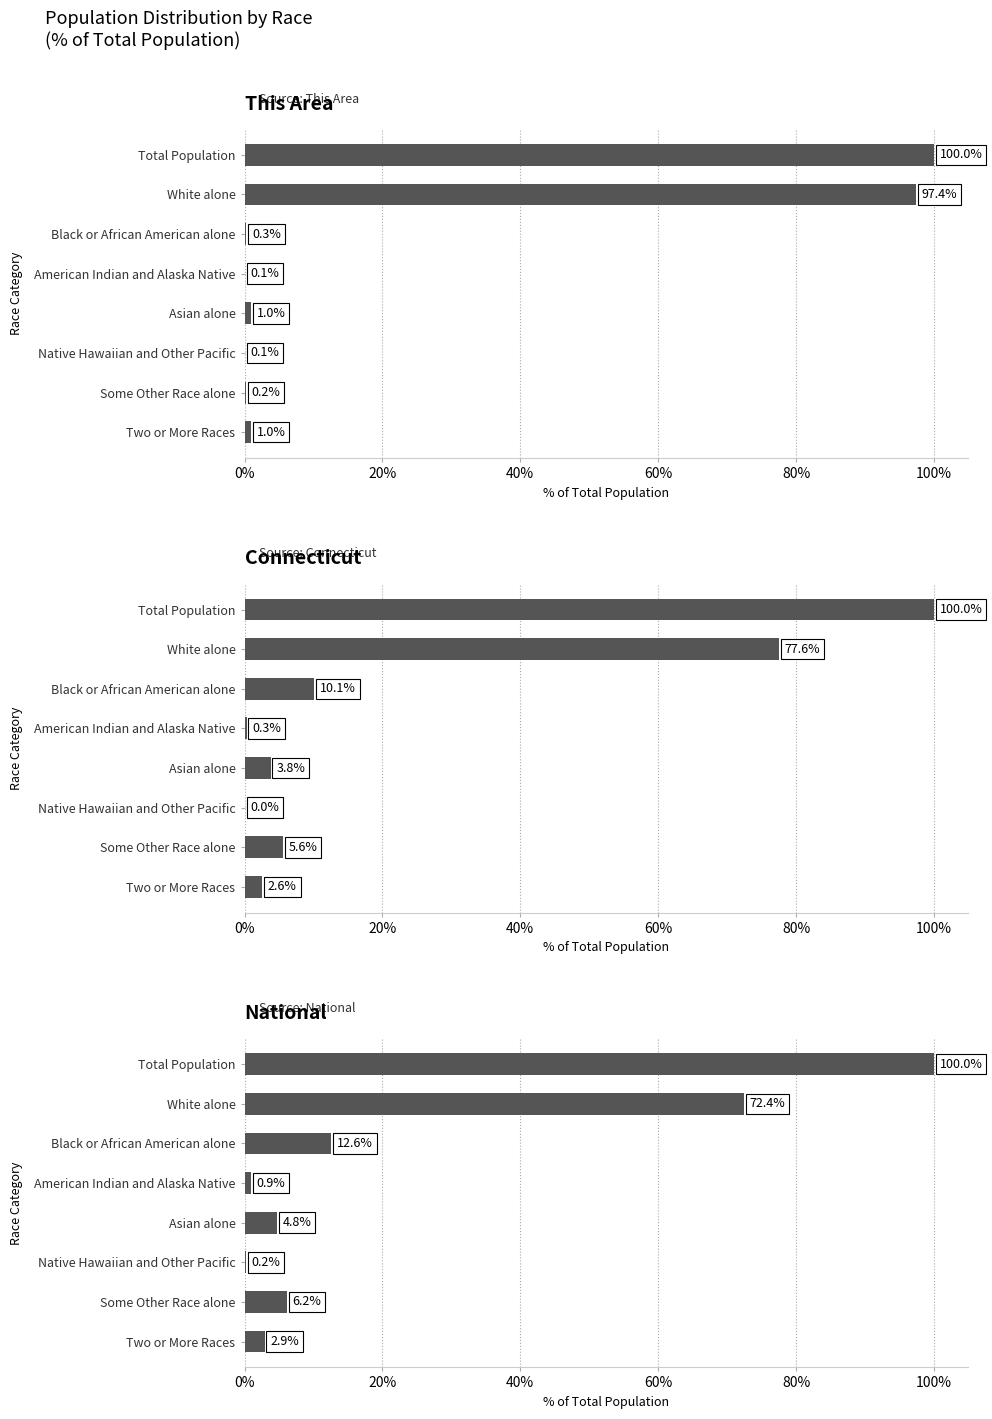

How many groups of bars are there?

8